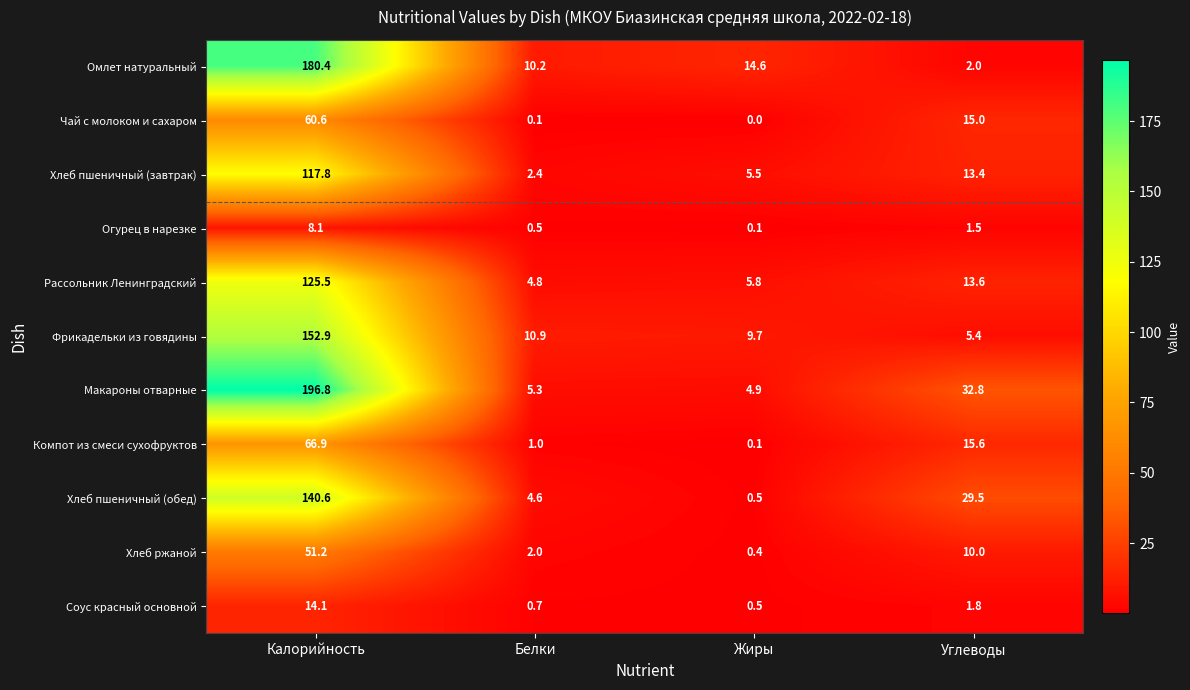

The value of Рассольник Ленинградский at Углеводы is 13.6. True or false?

True